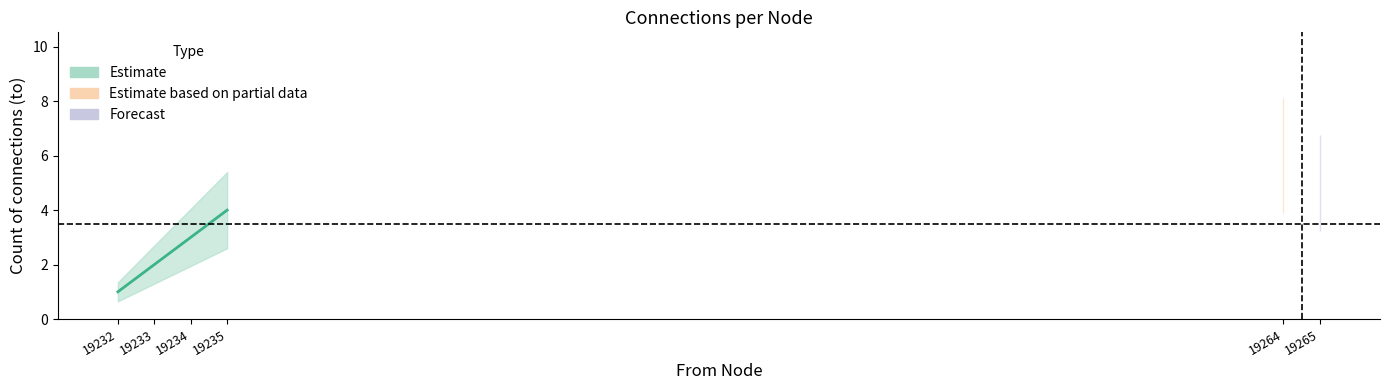

List the labels in order of value, largest first.

19235, 19234, 19233, 19232